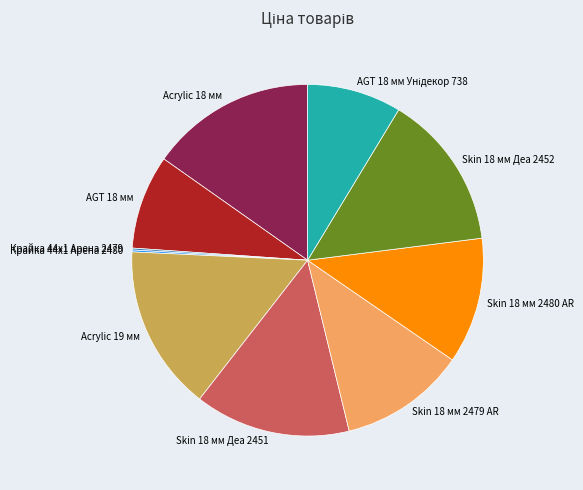

The Acrylic 19 мм slice represents 15% of the pie. True or false?

True